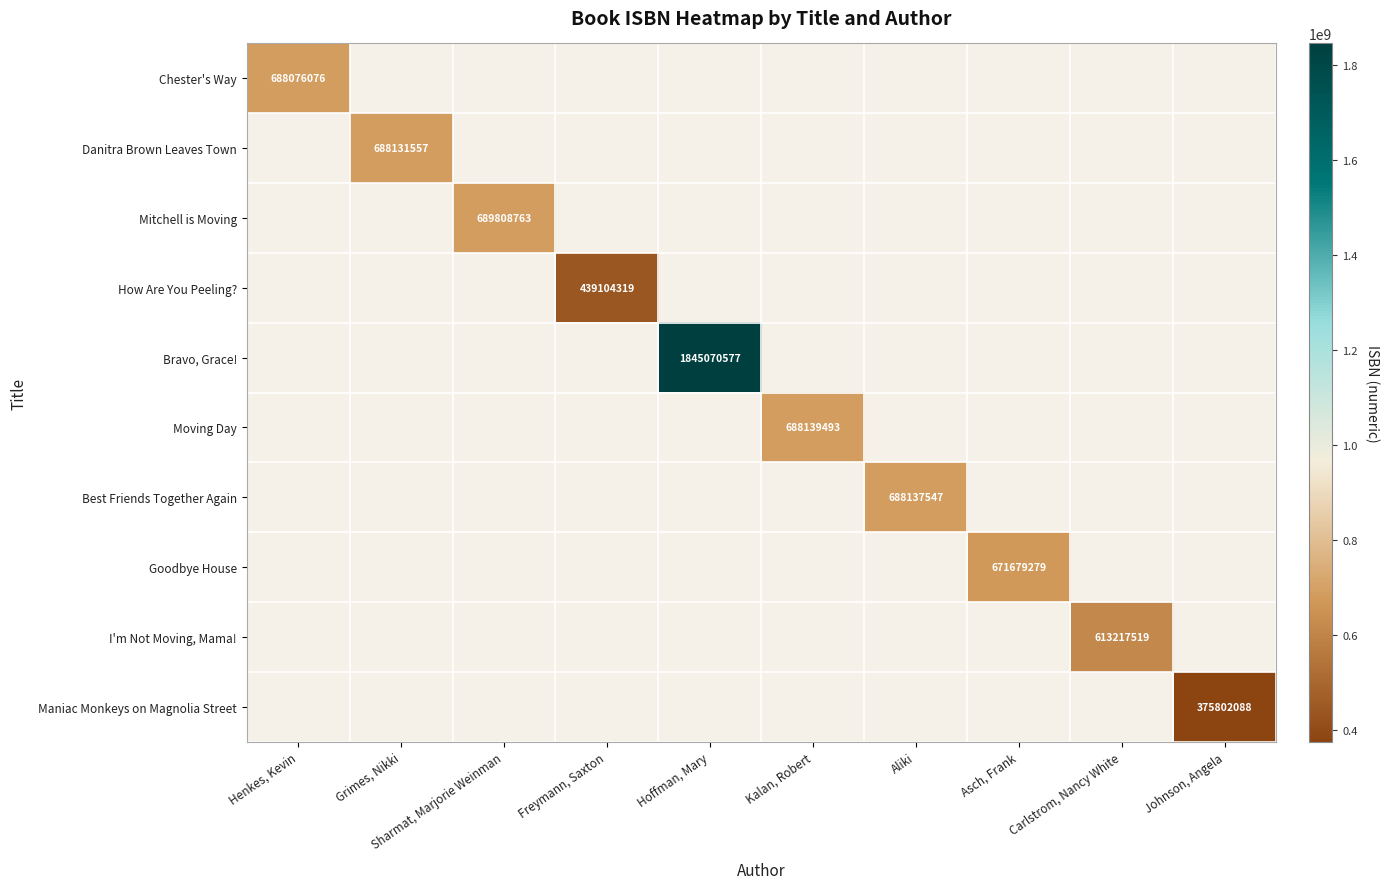

At which category does the chart reach its peak across all series?

Hoffman, Mary